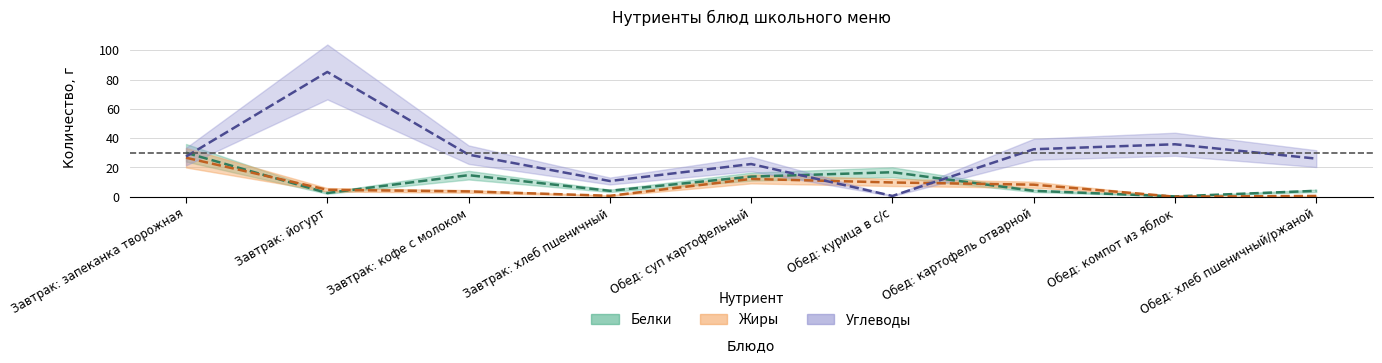

What are all the series names shown in the legend?

Белки, Жиры, Углеводы